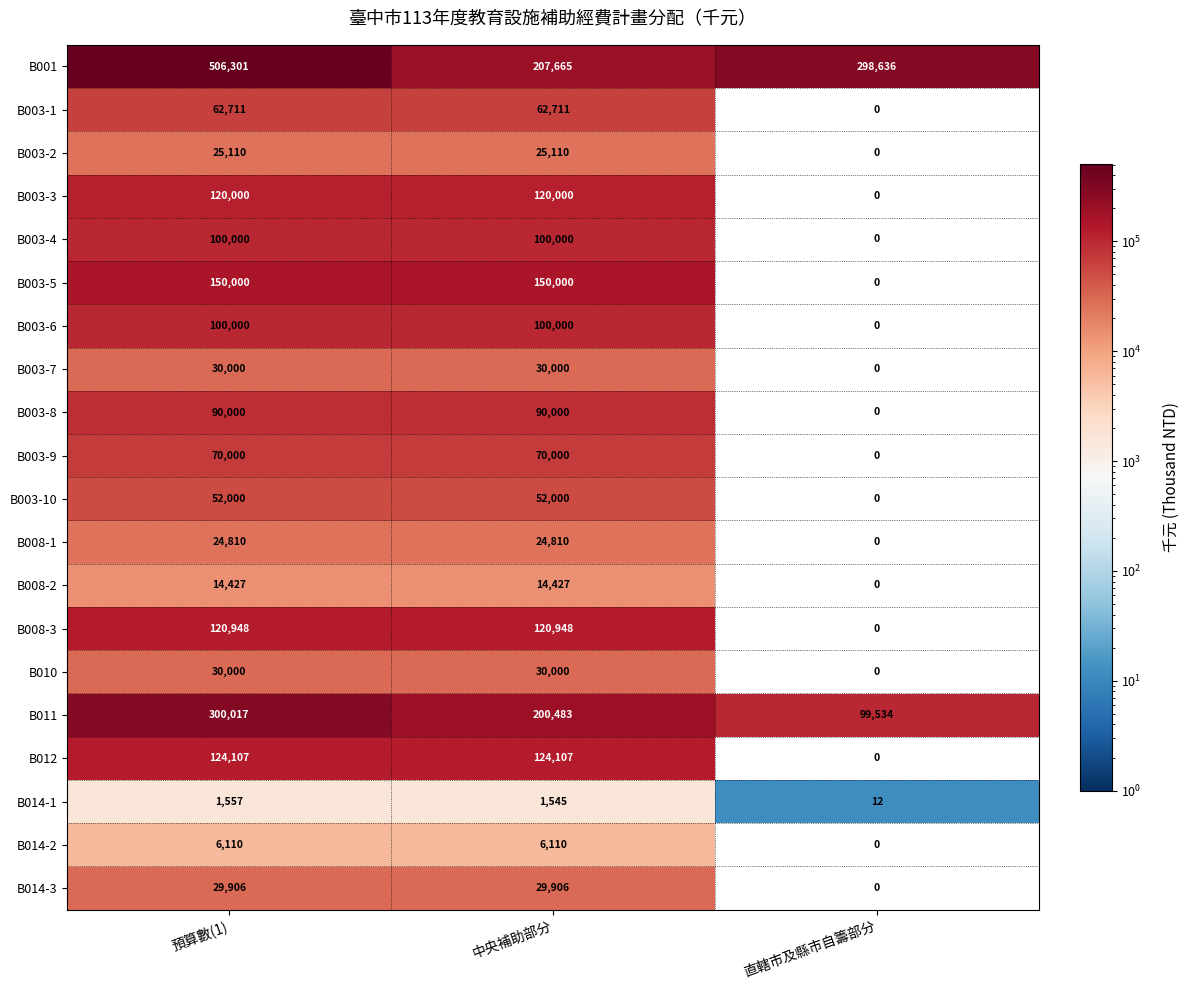

The value of B003-5 at 中央補助部分 is 269242. True or false?

False